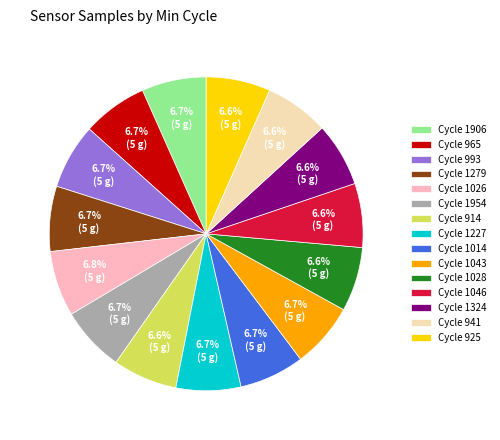

Is there any slice that represents more than half of the pie?

No